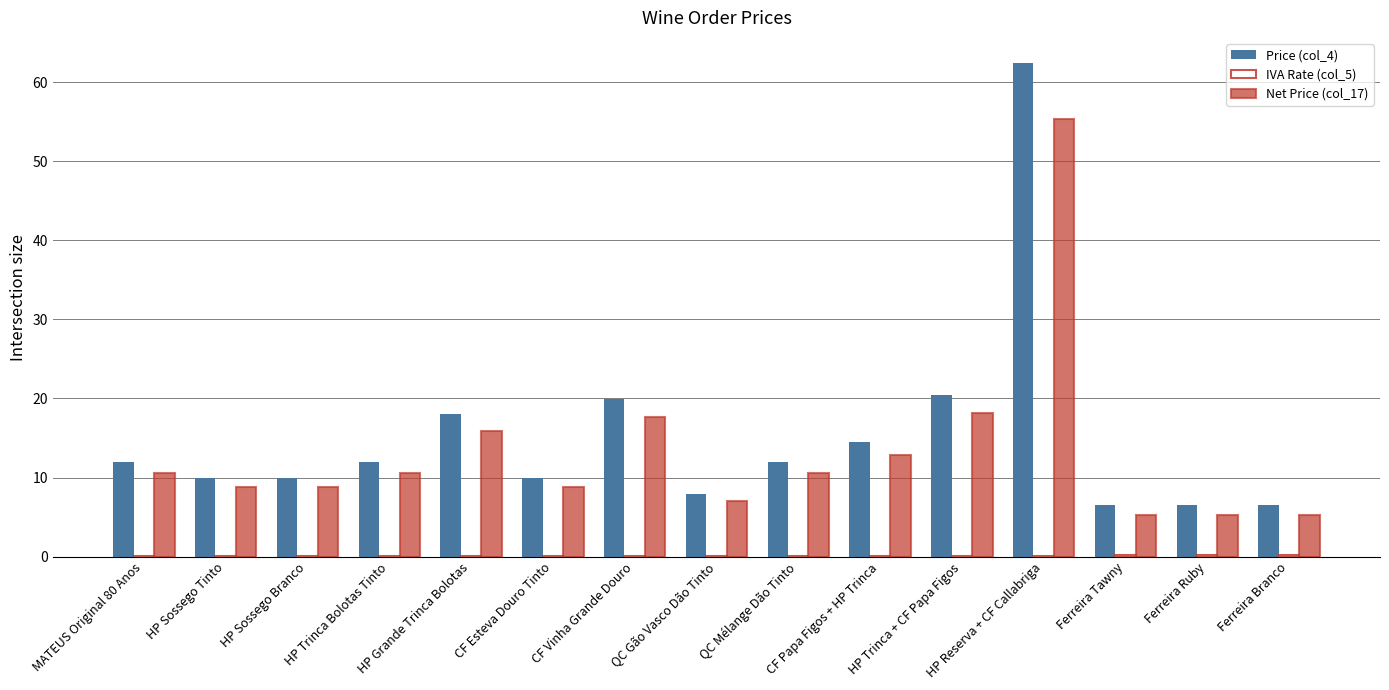

What is the sum of all Net Price (col_17) values?

201.0